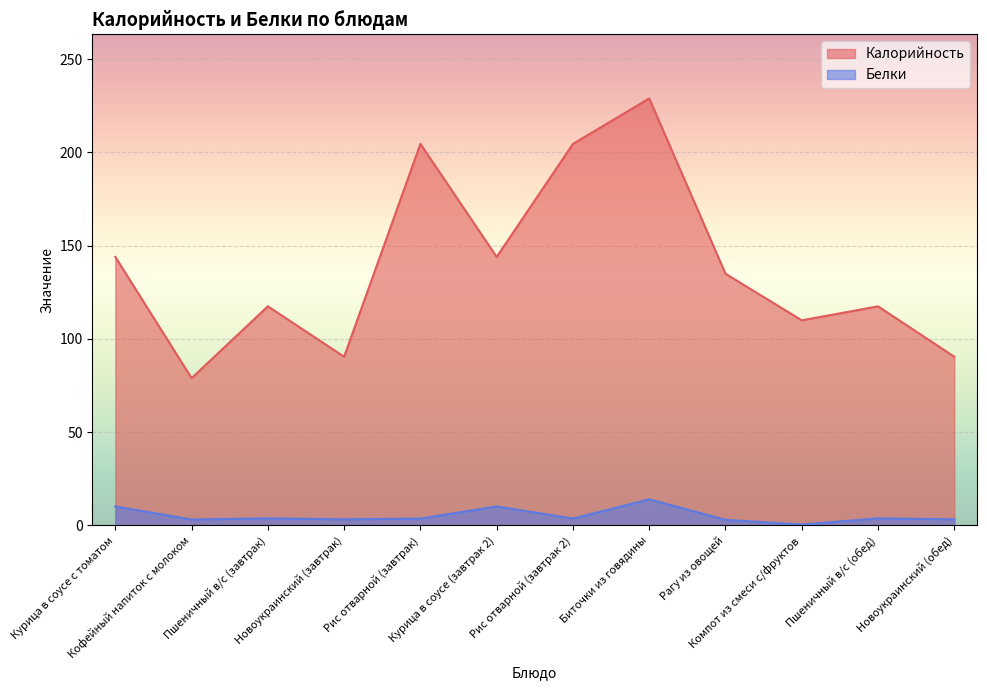

At which category is the sum across all series the highest?

Биточки из говядины